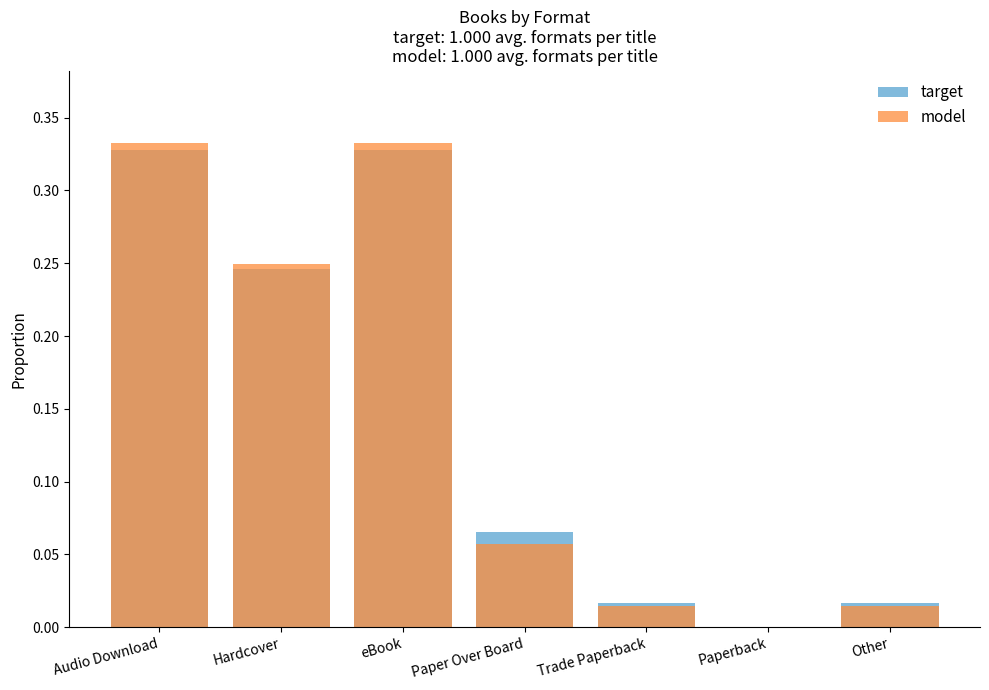

Which has a higher value, Trade Paperback or Paperback?

Trade Paperback